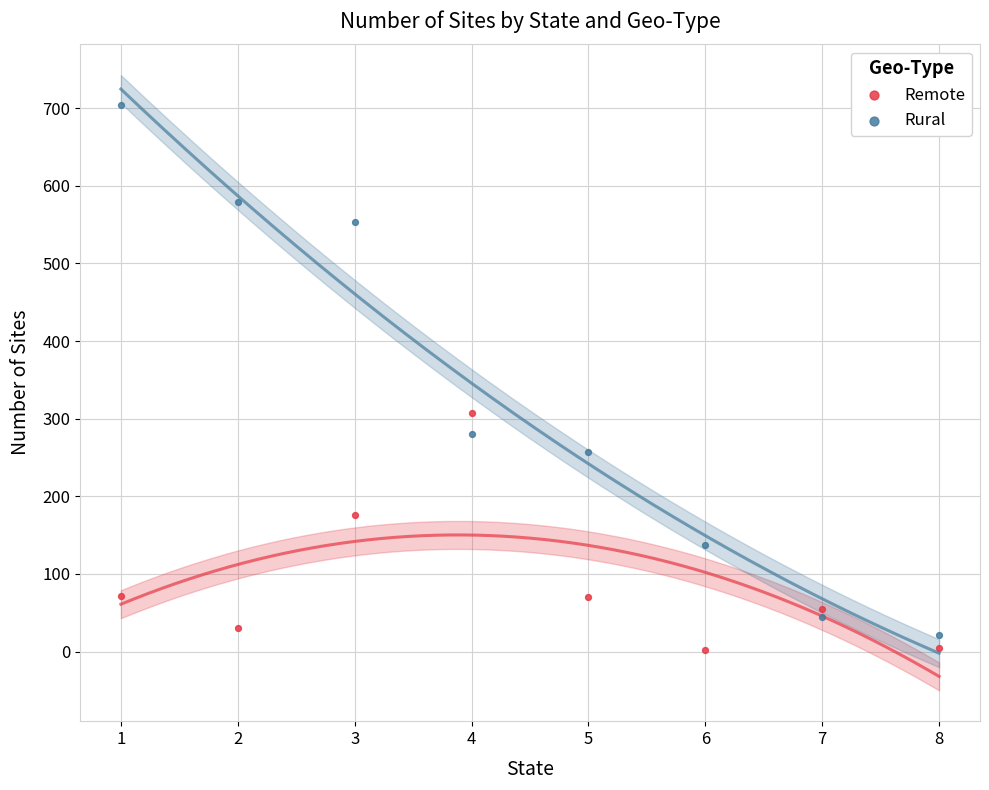

Which series has the largest Y range (max minus min)?

Rural